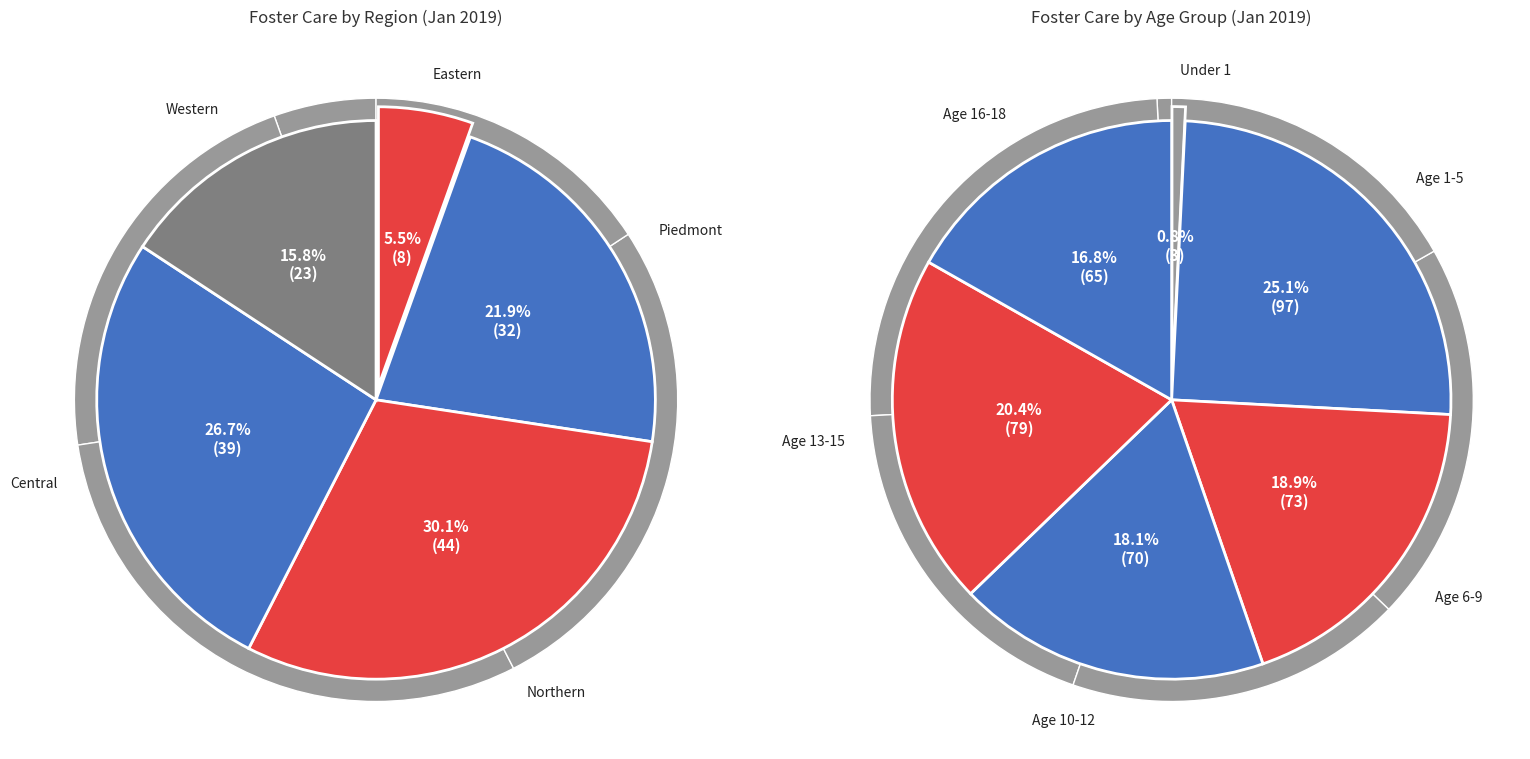

What percentage is the Central slice, to the nearest percent?

27%